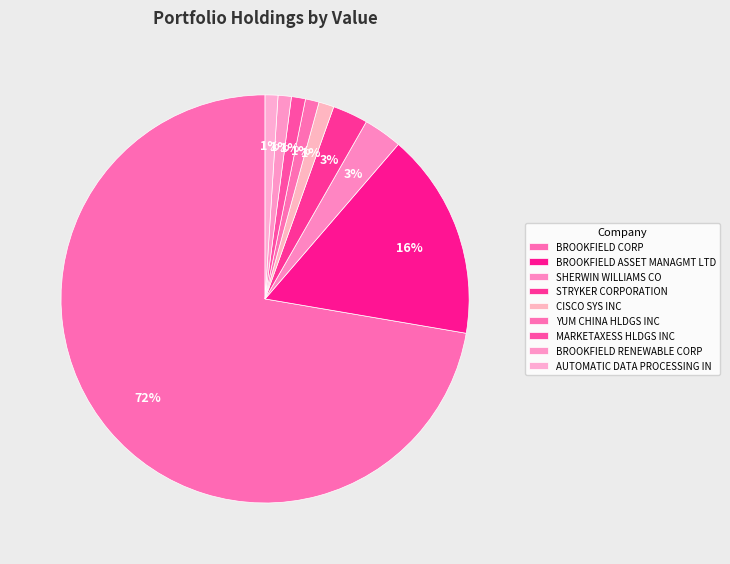

What is the change in value from YUM CHINA HLDGS INC to MARKETAXESS HLDGS INC?

+6458